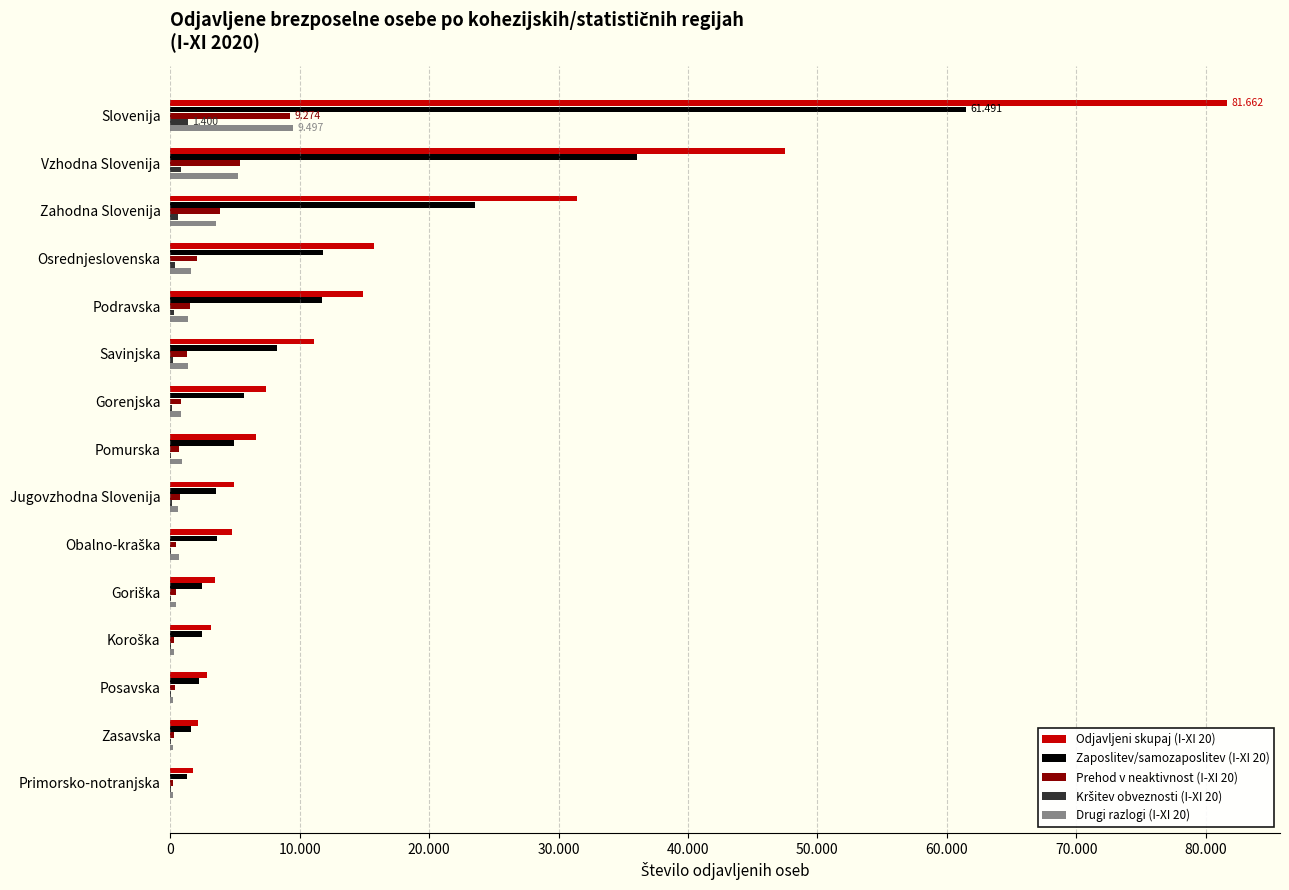

How many values in the Drugi razlogi (I-XI 20) series are below 842?

7